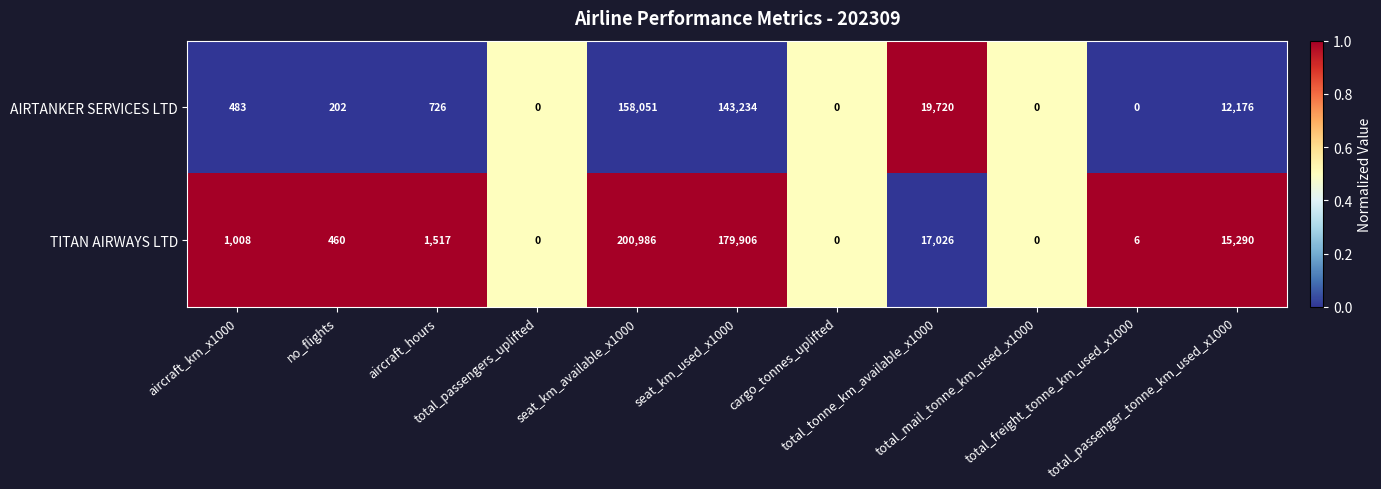

At aircraft_hours, list the series in order from largest to smallest.

TITAN AIRWAYS LTD, AIRTANKER SERVICES LTD